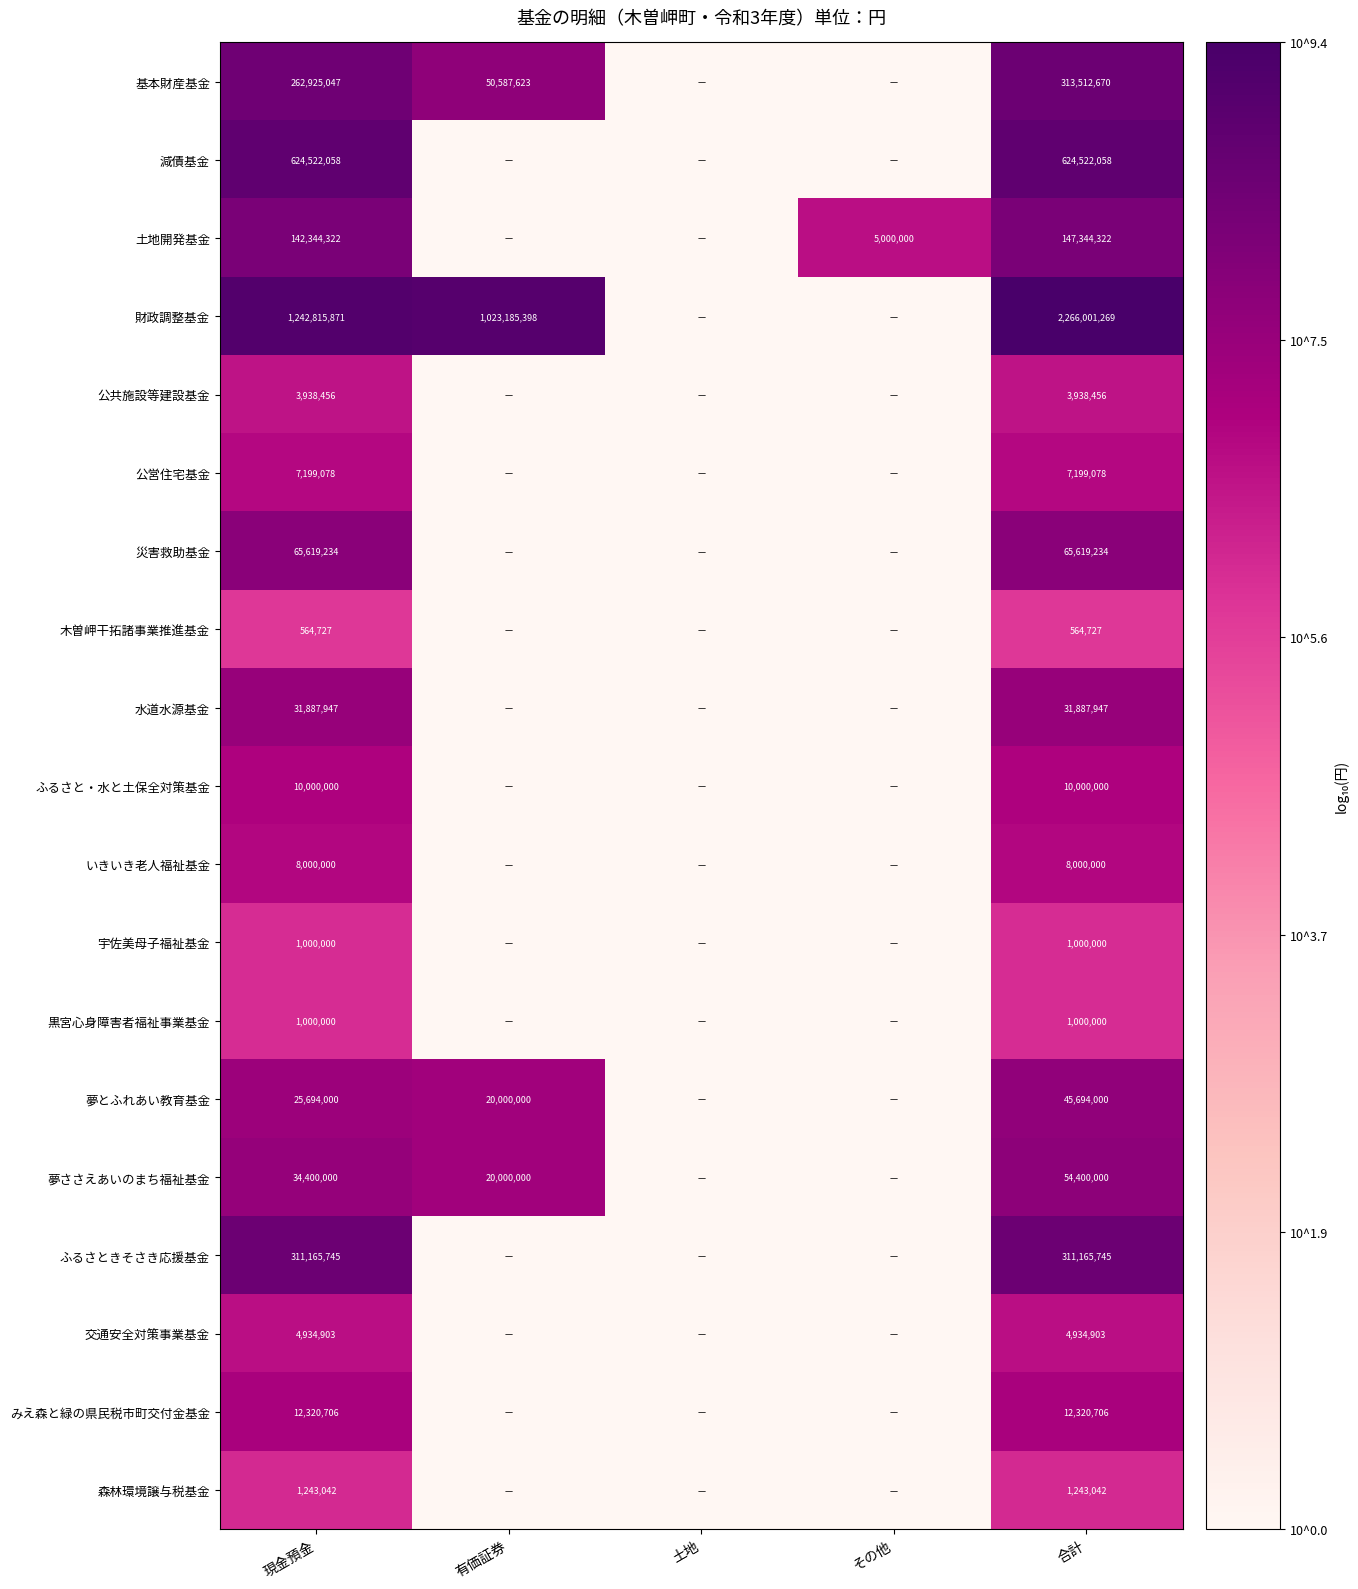

The 土地開発基金 series shows 28847712 at 現金預金. True or false?

False